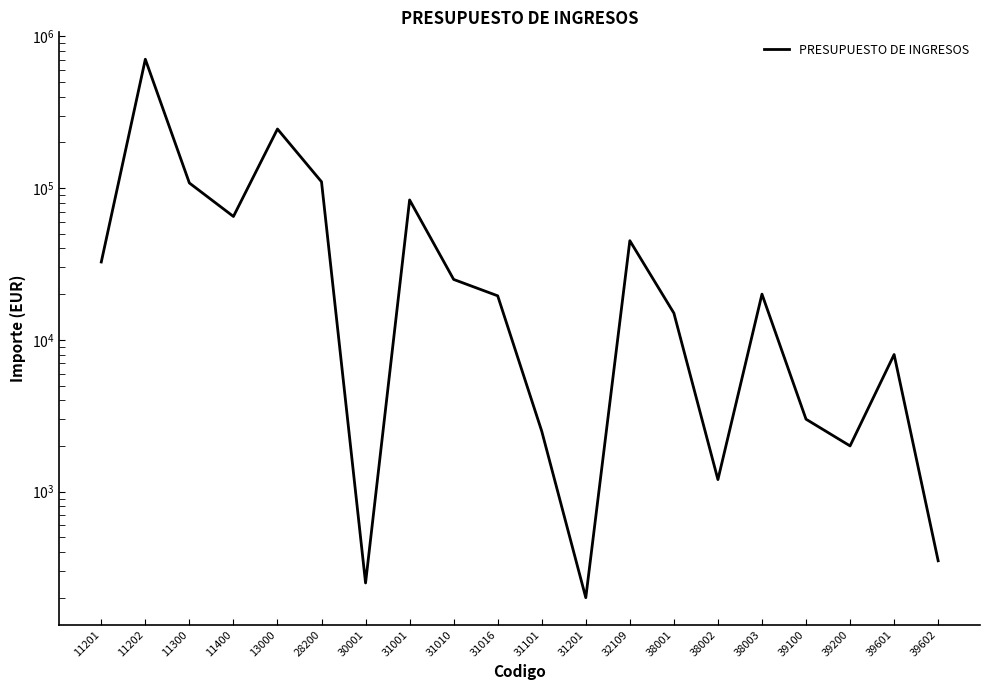

Approximately how many times larger is the value at 31016 compared to 38001?

1.3